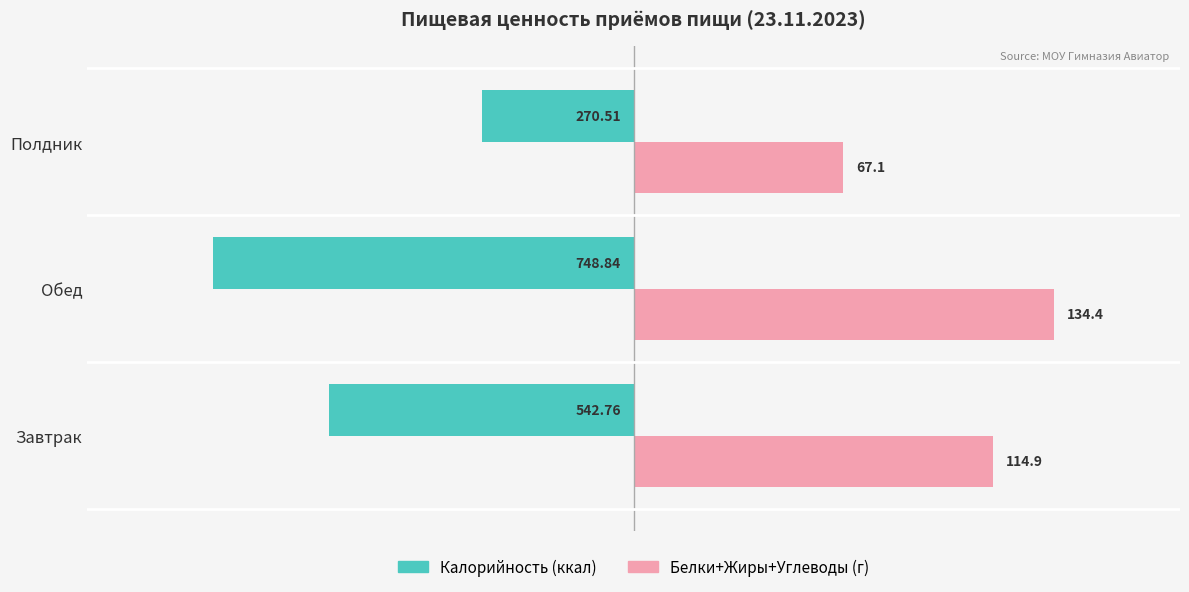

What are all the series names shown in the legend?

Калорийность (ккал), Белки+Жиры+Углеводы (г)